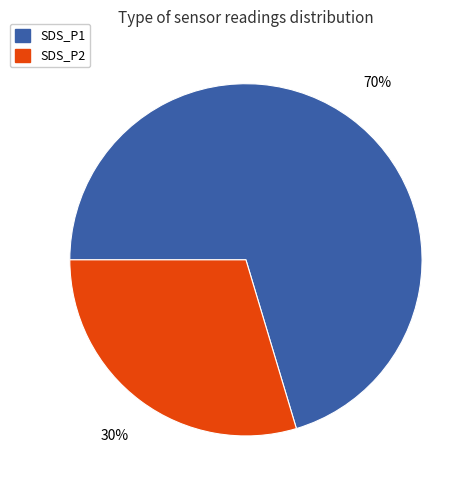

Is the sum of SDS_P2 and SDS_P1 greater than half?

Yes